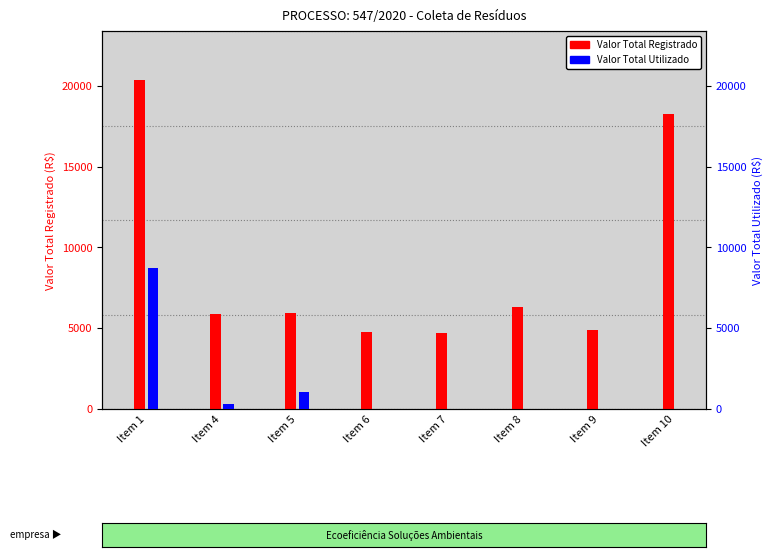

How many data points in Valor Total Registrado are above 5932?

4